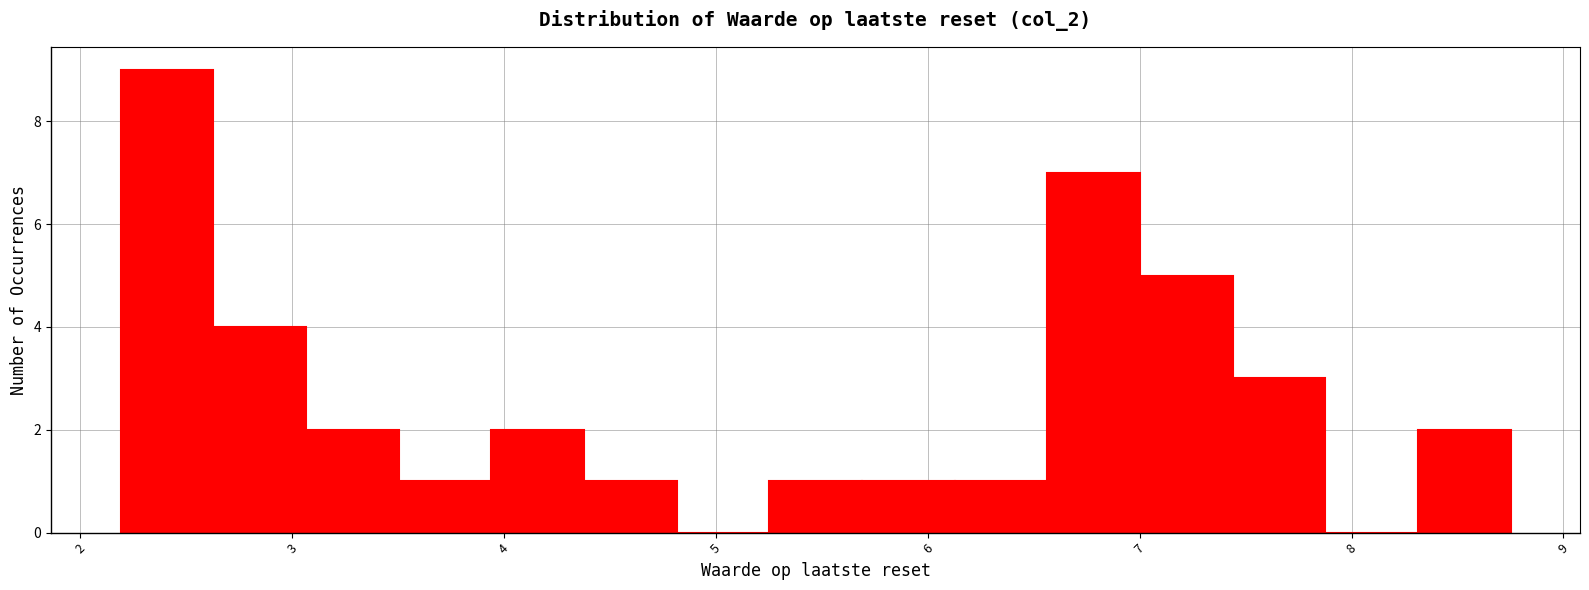

Reading left to right, transcribe this chart: for each bar, give the range it covers on the x-axis and its height. Neither the bar edges nor the heights are printed on the chart, so give them approximately, as read against the axes.

2.2 to 2.6: 9
2.6 to 3.1: 4
3.1 to 3.5: 2
3.5 to 3.9: 1
3.9 to 4.4: 2
4.4 to 4.8: 1
4.8 to 5.3: 0
5.3 to 5.7: 1
5.7 to 6.1: 1
6.1 to 6.6: 1
6.6 to 7.0: 7
7.0 to 7.4: 5
7.4 to 7.9: 3
7.9 to 8.3: 0
8.3 to 8.8: 2